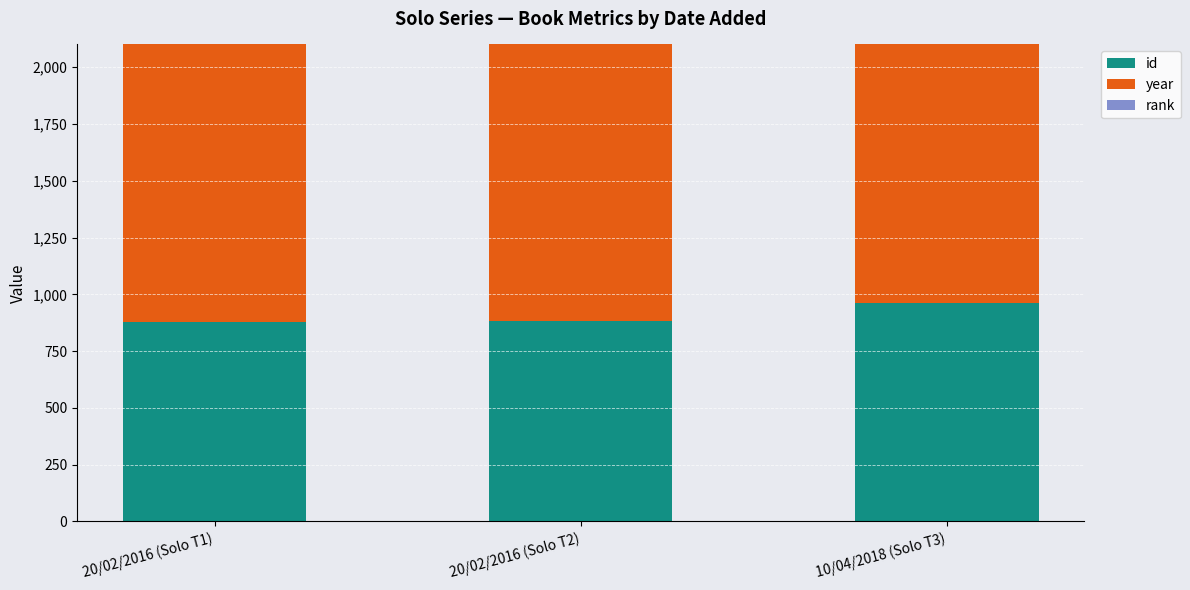

Which series has the largest total across all categories?

year